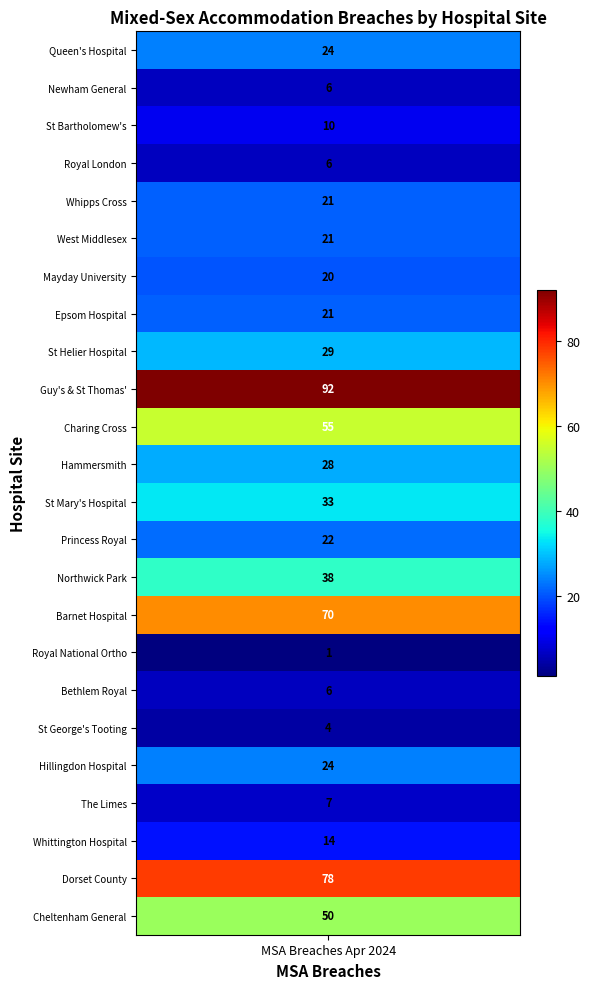

The value at 2 is 15. True or false?

False